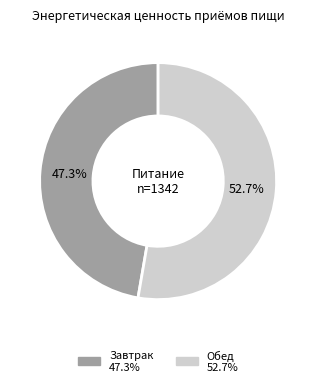

Which slice represents more than half of the pie?

Обед